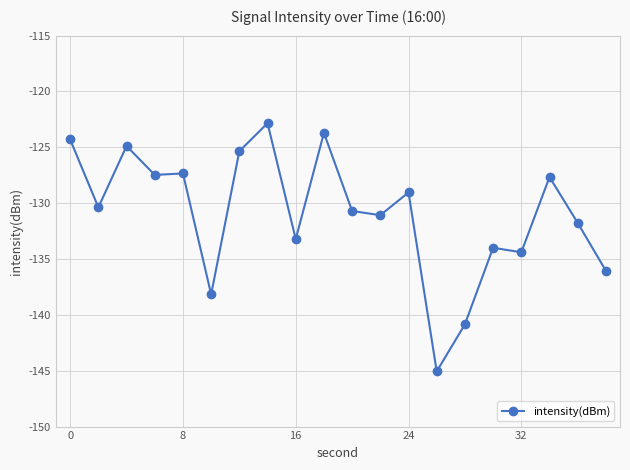

True or false: the data has more than 0 interior local peaks.

True